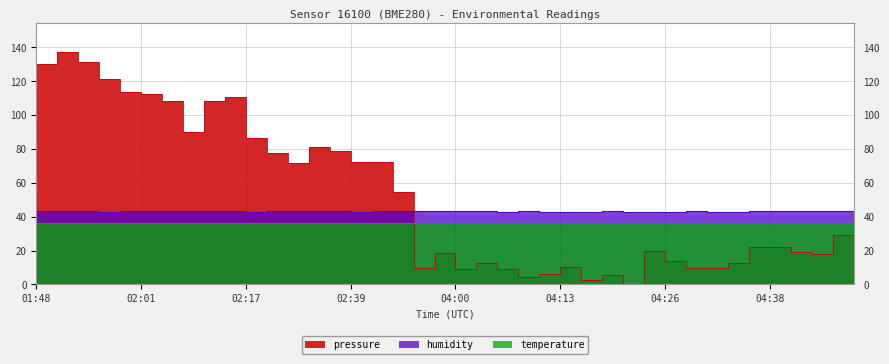

At how many categories does at least one series exceed 128?

4